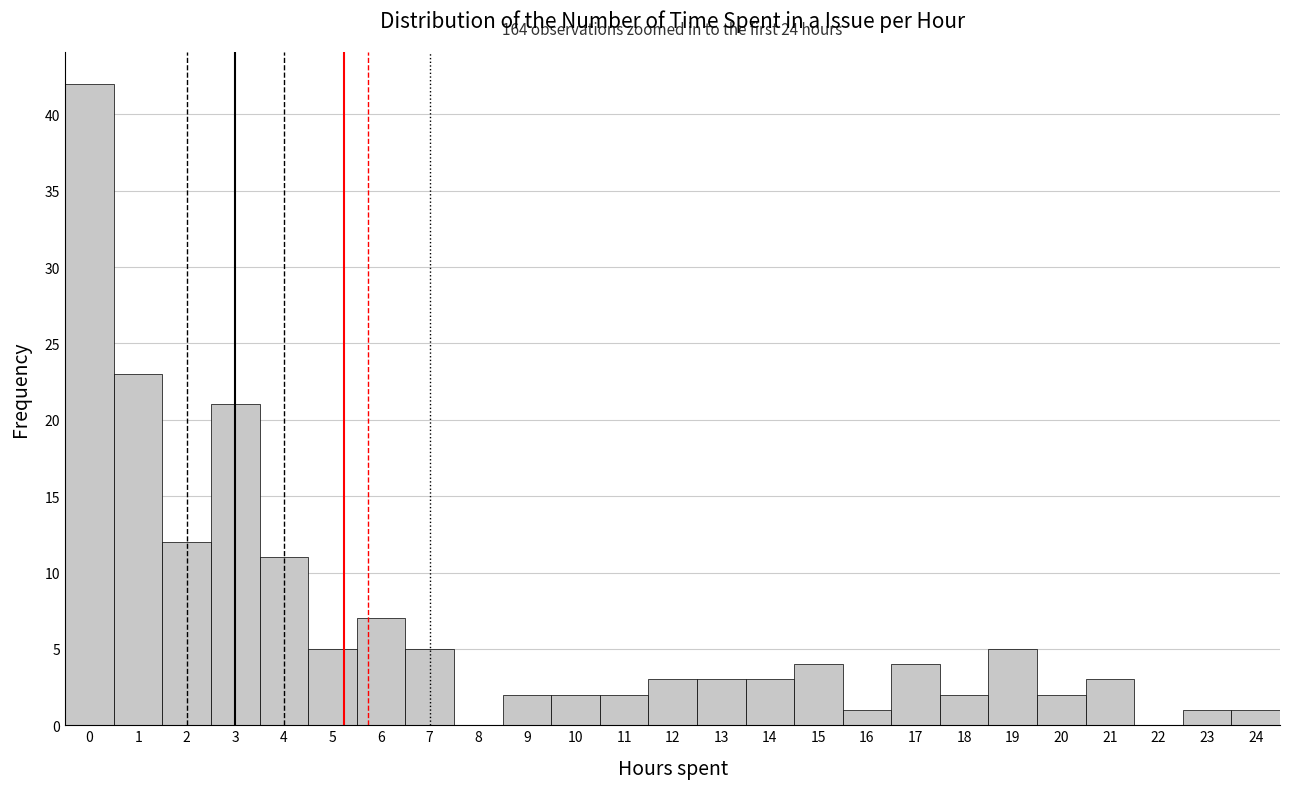

Over which range of the x-axis is the bar tallest?

-0.5 to 0.5